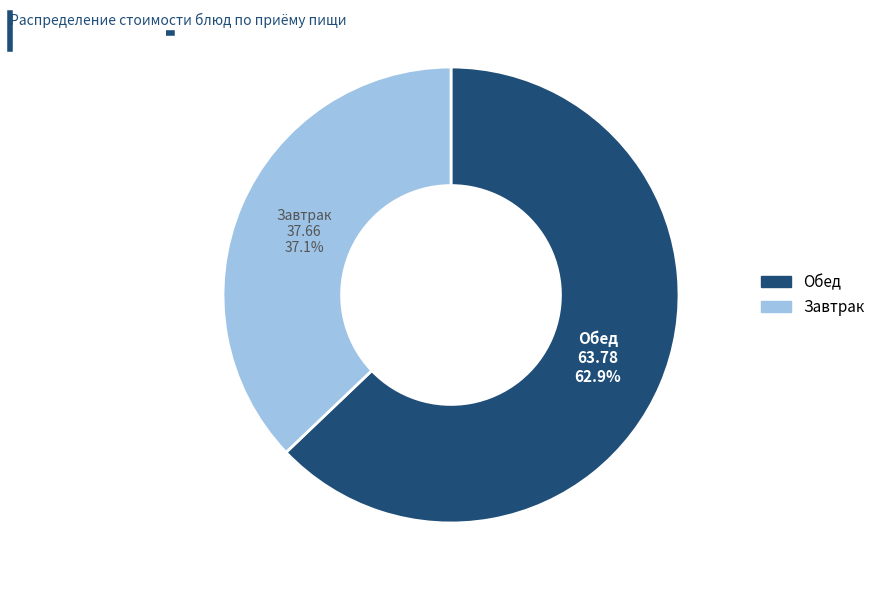

Count the number of slices in the pie.

2